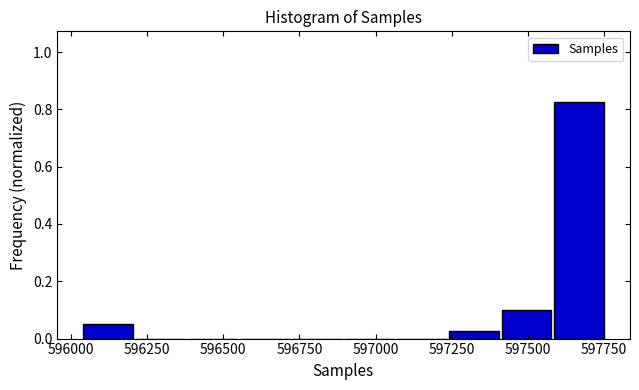

Around what value on the x-axis is the tallest bar? Give the approximate position of its centre, as read against the axis.

597650